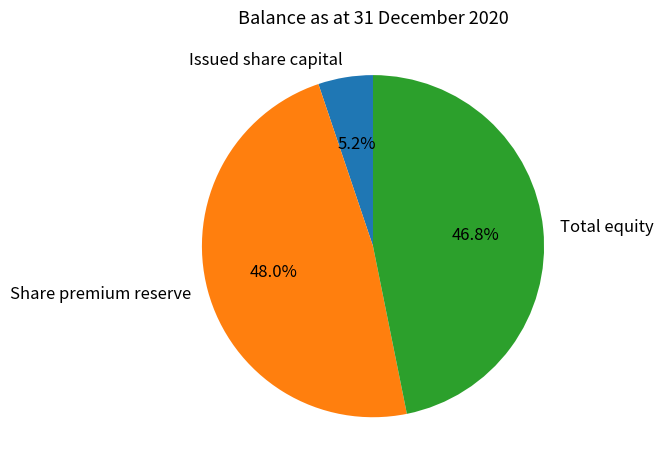

Approximately how many times larger is the value at Total equity compared to Share premium reserve?

1.0